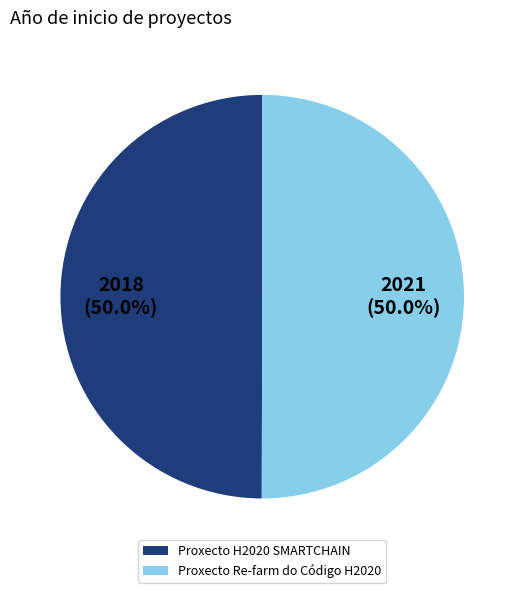

To the nearest percent, what percentage of the pie is Proxecto H2020 SMARTCHAIN?

50%